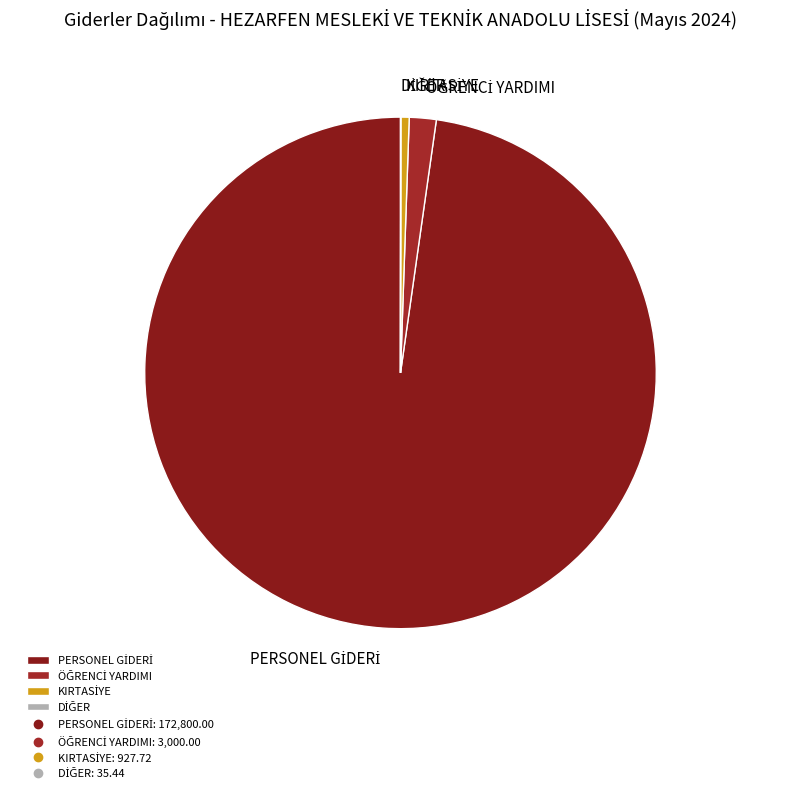

Is there any slice that represents more than half of the pie?

Yes